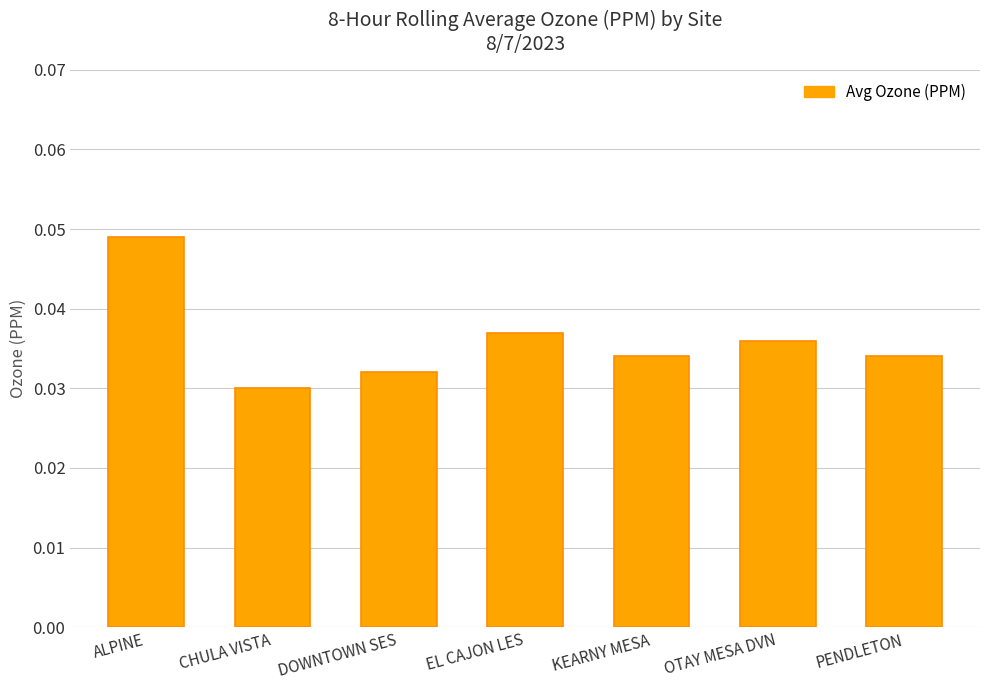

What is the label of the 6th bar from the left?

OTAY MESA DVN